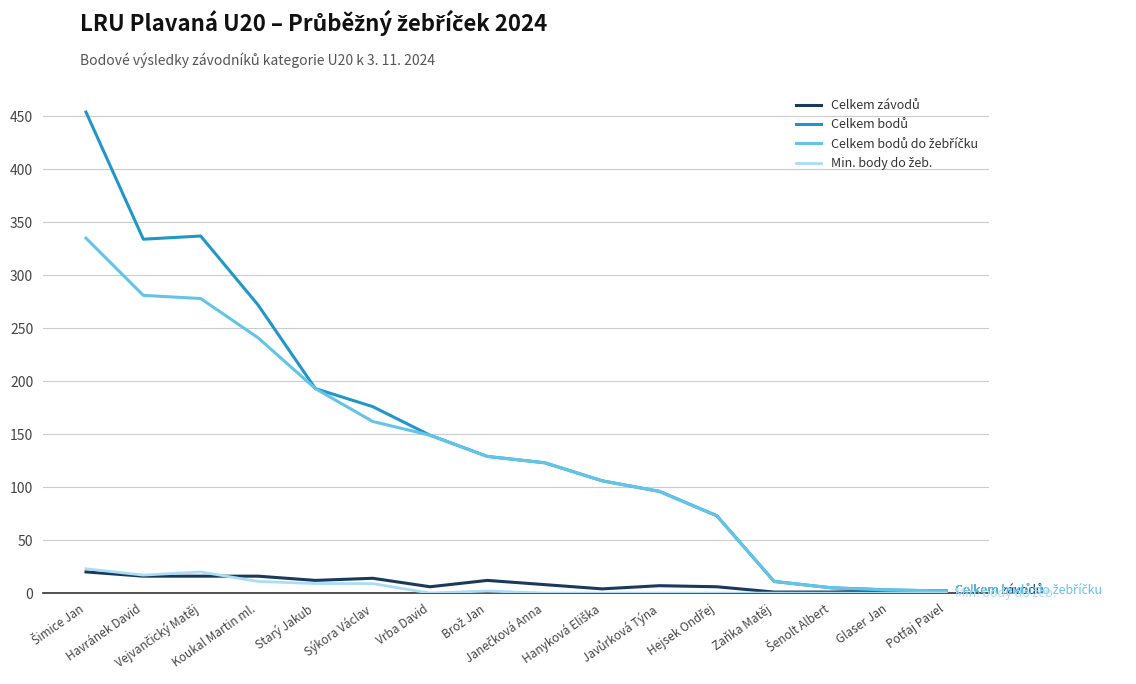

Which category has the highest value in the Celkem bodů do žebříčku series?

Šimice Jan